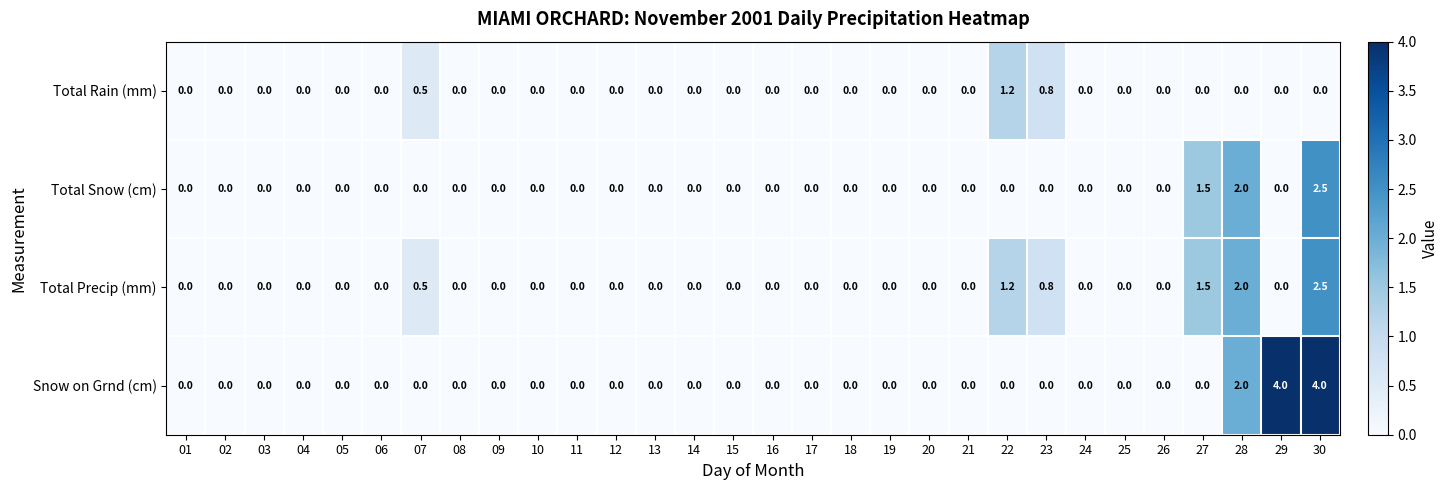

The Total Snow (cm) series shows -1.2 at 16. True or false?

False